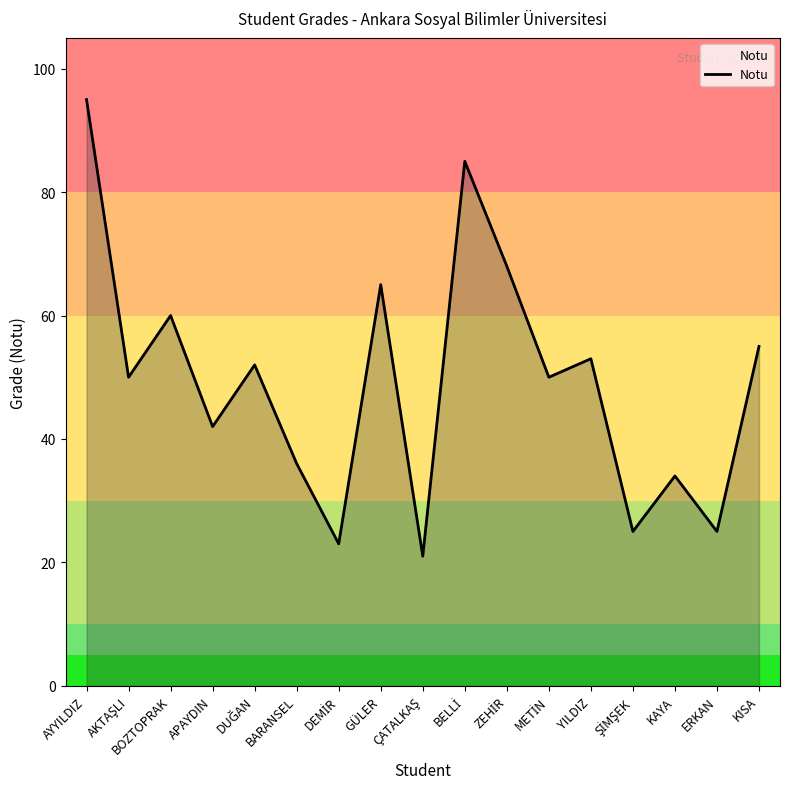

What position from the right is KAYA?

3